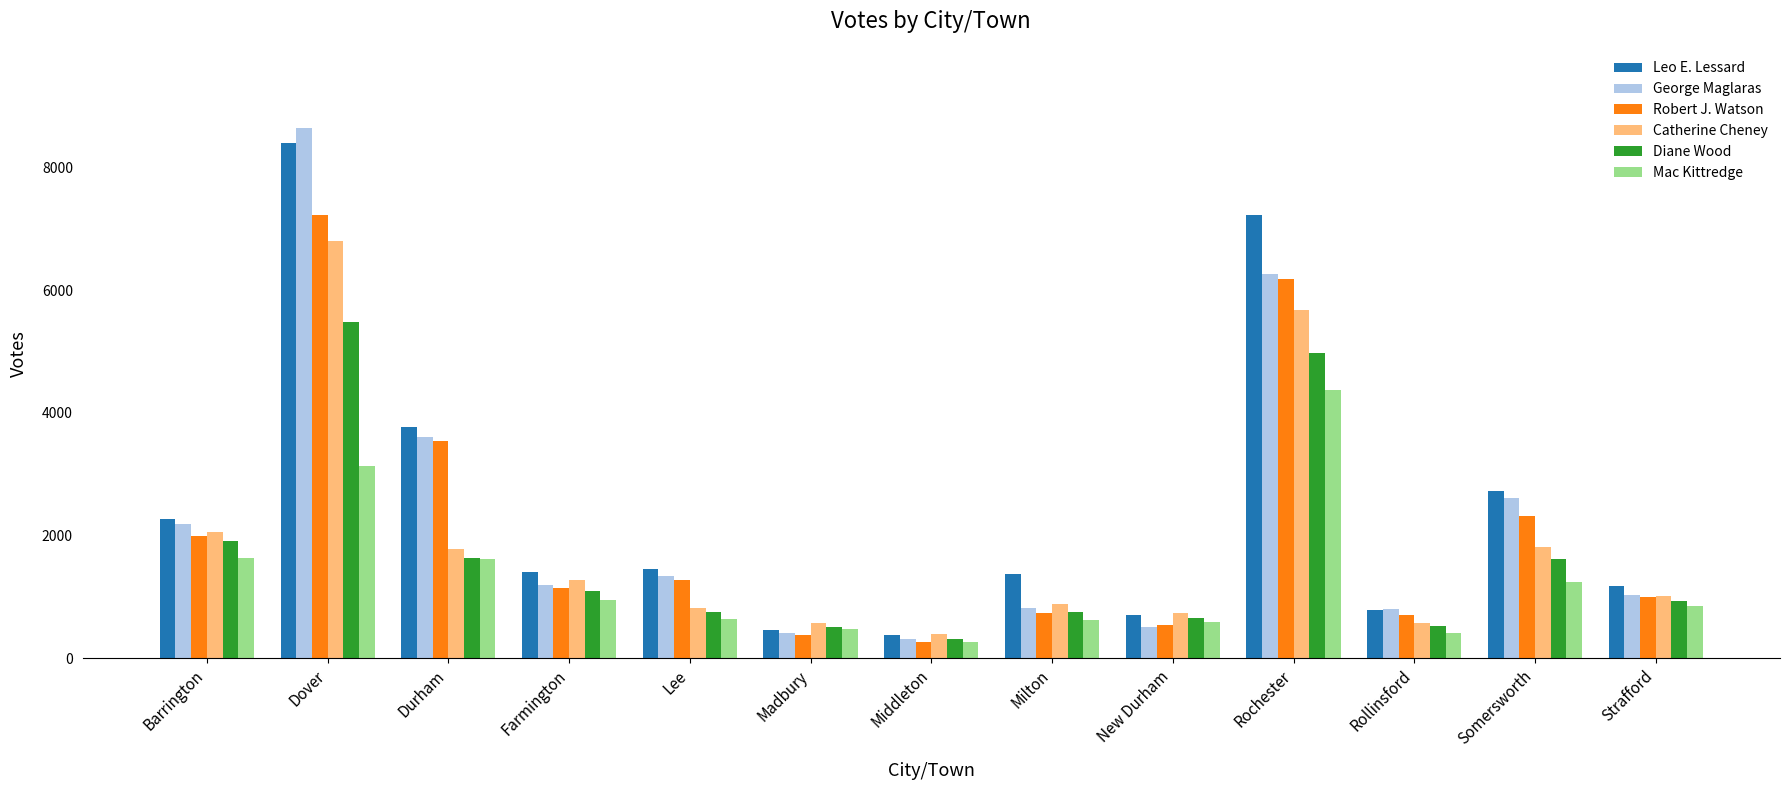

What is the label of the 4th bar from the left?

Farmington